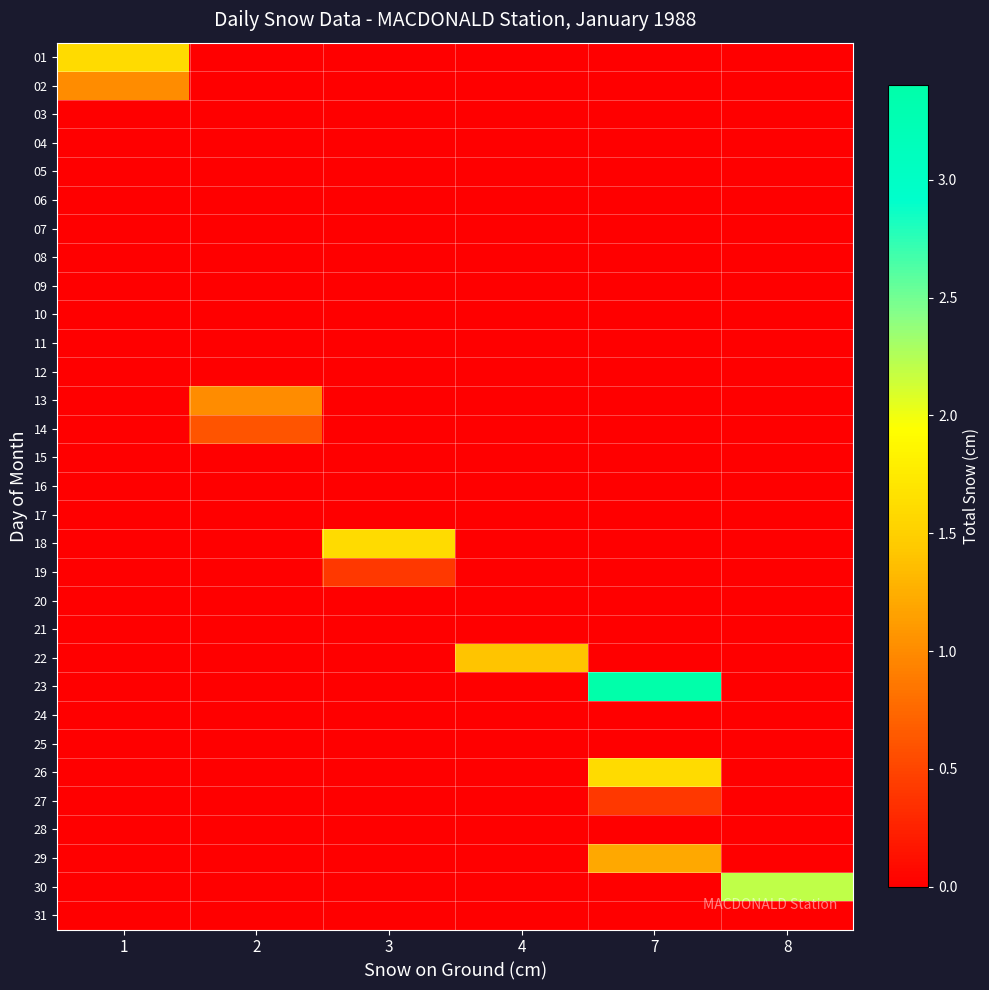

What is the difference between the highest and lowest values at 1?

1.6